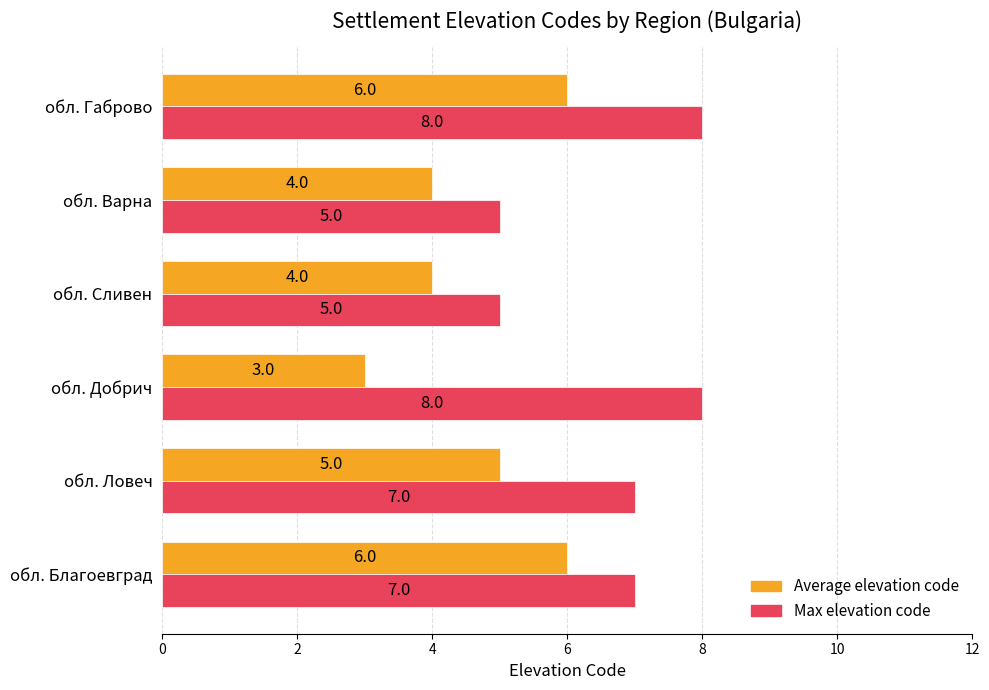

Is the value of Average elevation code at обл. Габрово greater than the value of Max elevation code at обл. Ловеч?

No